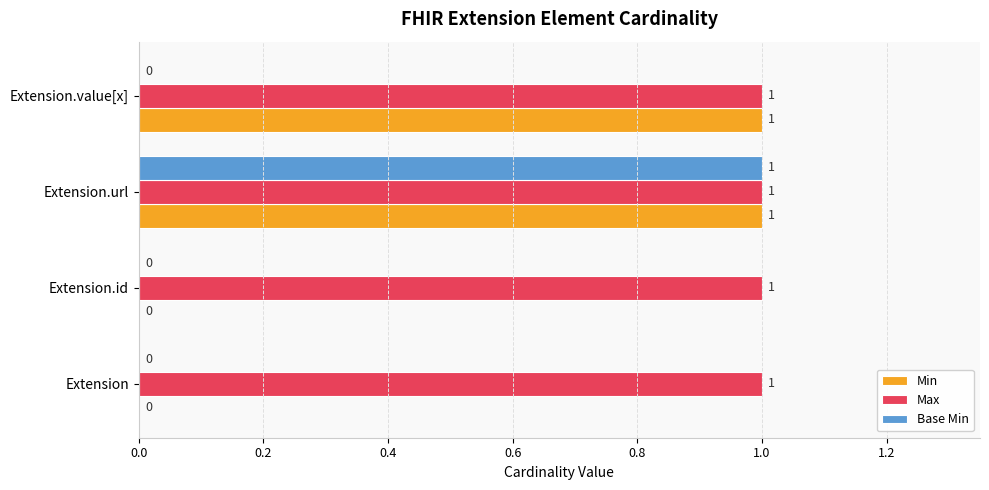

True or false: Max has a value of 1 at Extension.value[x].

True